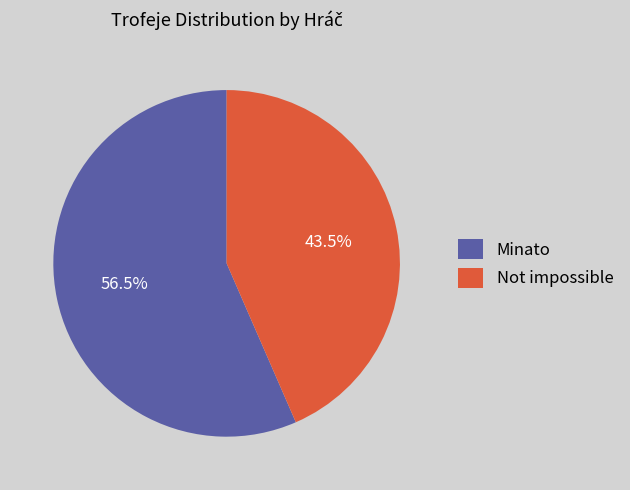

How many slices are in this pie chart?

2